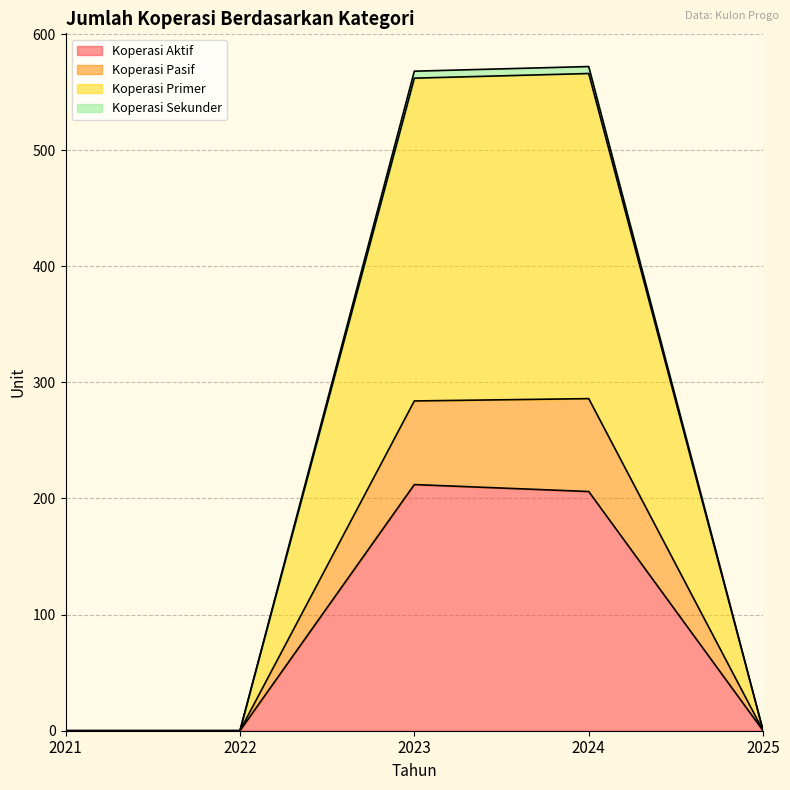

How many data points in Koperasi Primer are above 0?

2